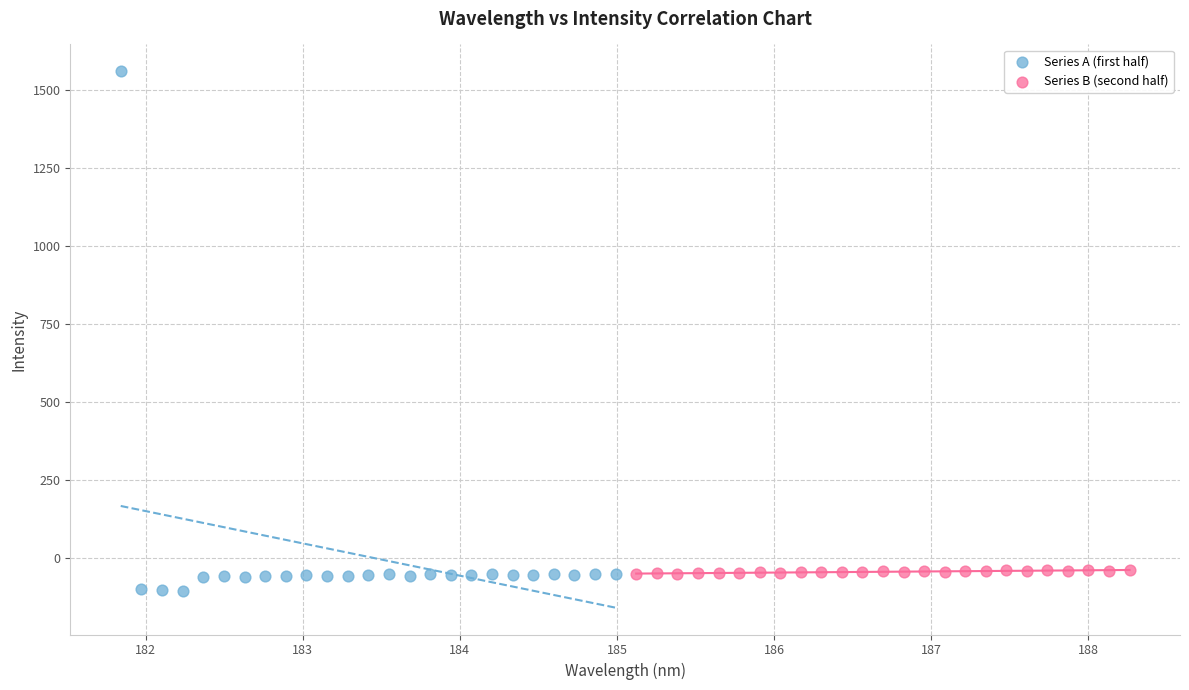

Which series reaches the maximum Y coordinate?

Series A (first half)